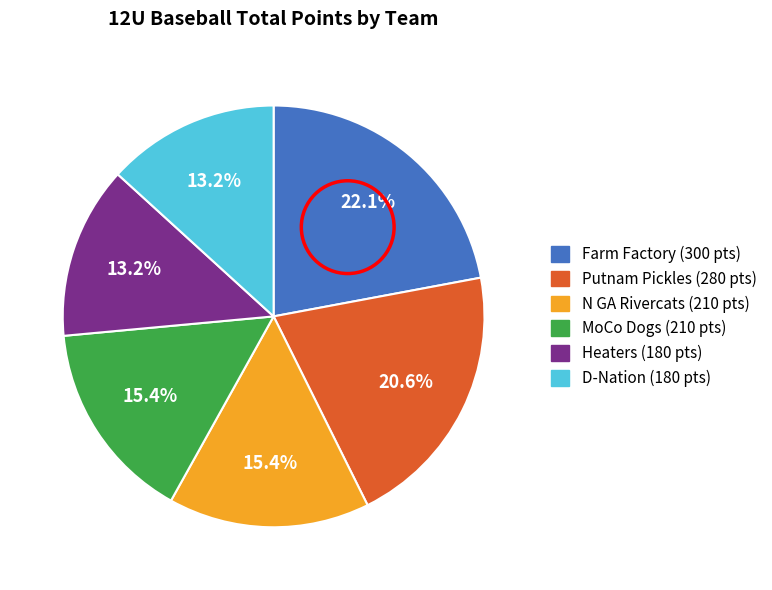

Is there any slice that represents more than half of the pie?

No